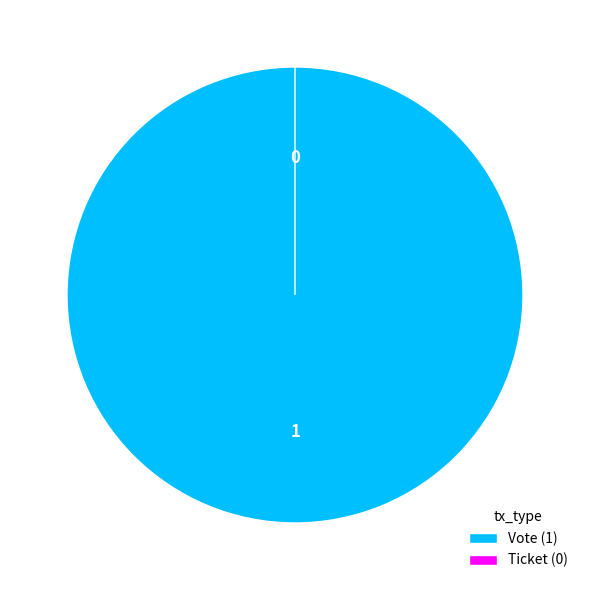

Is it true that Ticket is 0% of the pie?

True